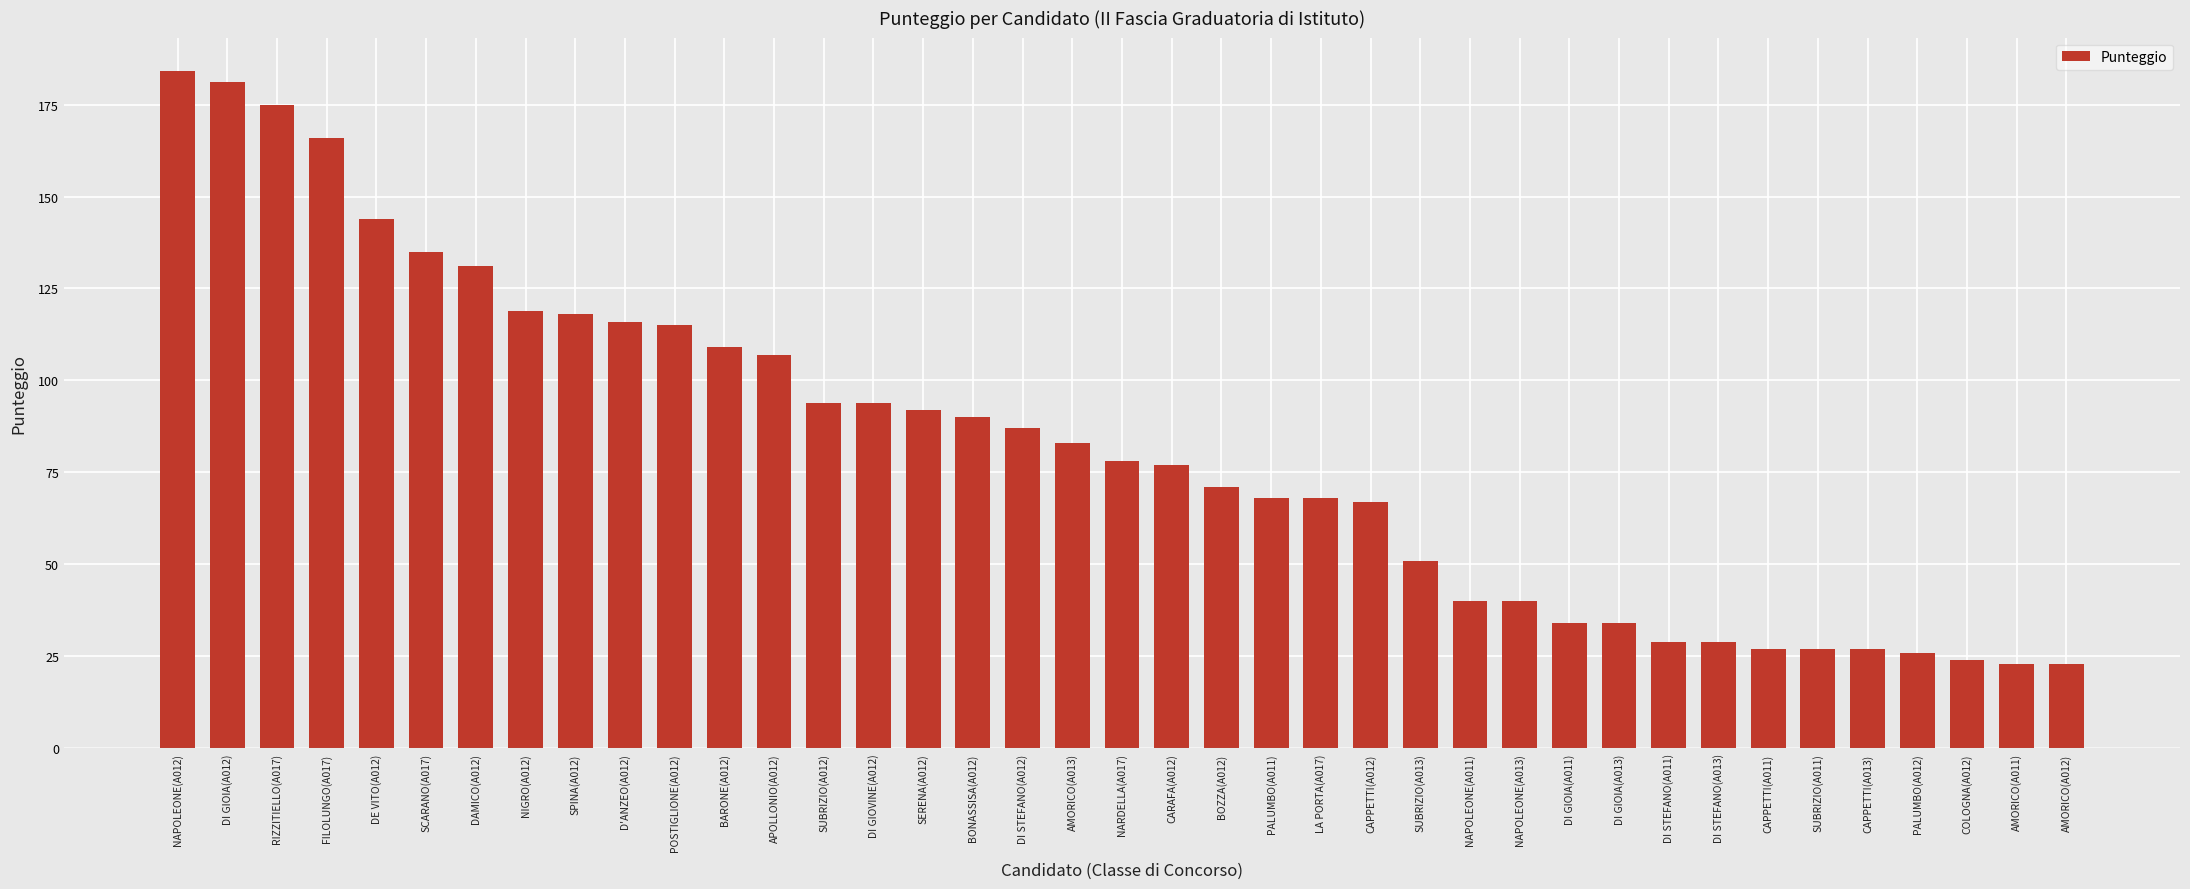

What is the sum of all values?

3203